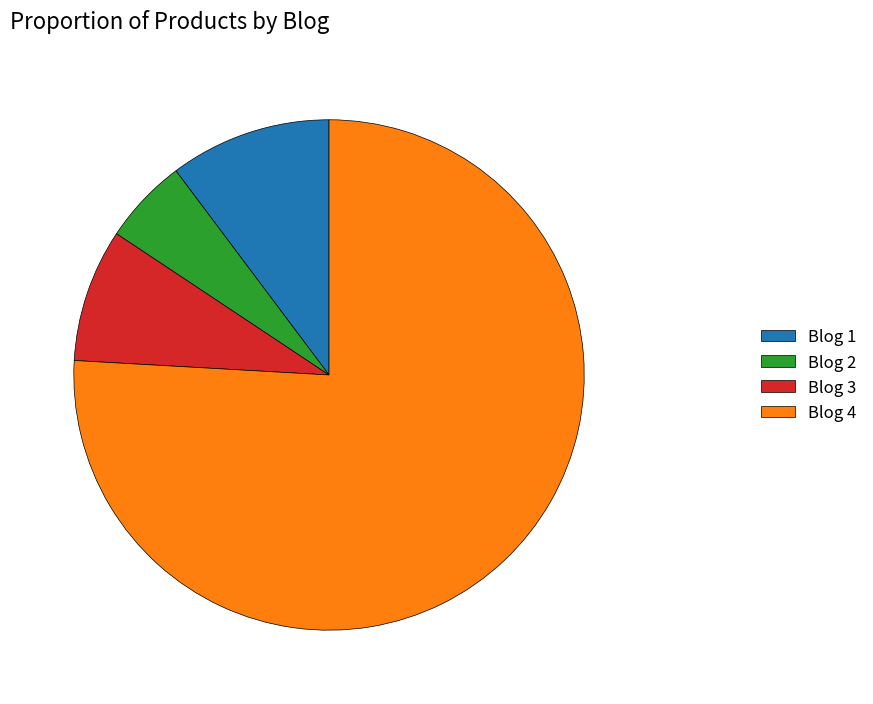

Which category accounts for the majority?

Blog 4